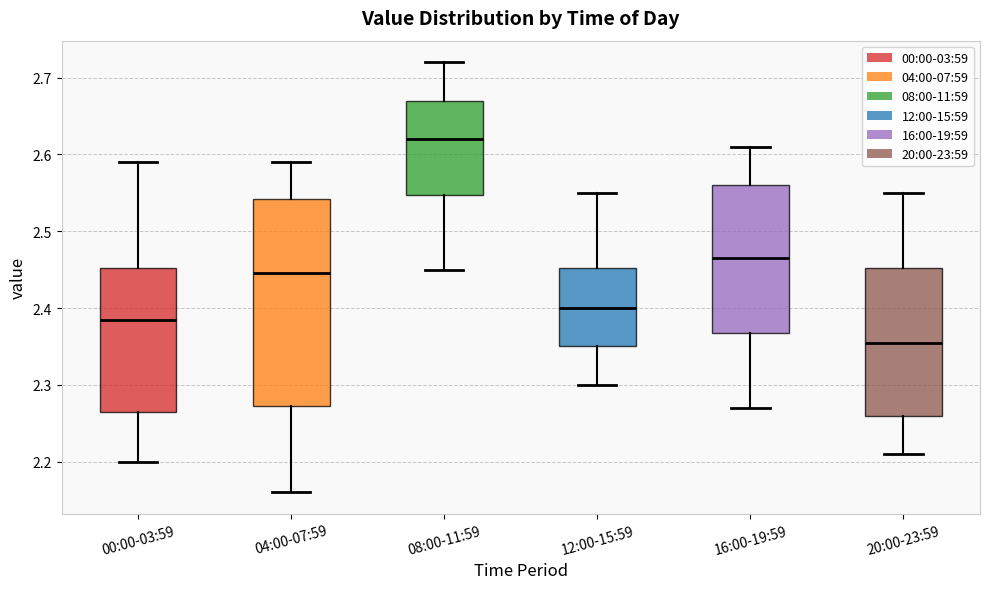

Reading left to right, read every box against the y-axis: the position of its median line, the range the box covers, and the ends of its whiskers. The values are not printed on the chart, so give them approximately, as read against the axis.

00:00-03:59: median 2.39, box 2.27 to 2.45, whiskers 2.20 to 2.59
04:00-07:59: median 2.45, box 2.27 to 2.54, whiskers 2.16 to 2.59
08:00-11:59: median 2.62, box 2.55 to 2.67, whiskers 2.45 to 2.72
12:00-15:59: median 2.40, box 2.35 to 2.45, whiskers 2.30 to 2.55
16:00-19:59: median 2.47, box 2.37 to 2.56, whiskers 2.27 to 2.61
20:00-23:59: median 2.36, box 2.26 to 2.45, whiskers 2.21 to 2.55